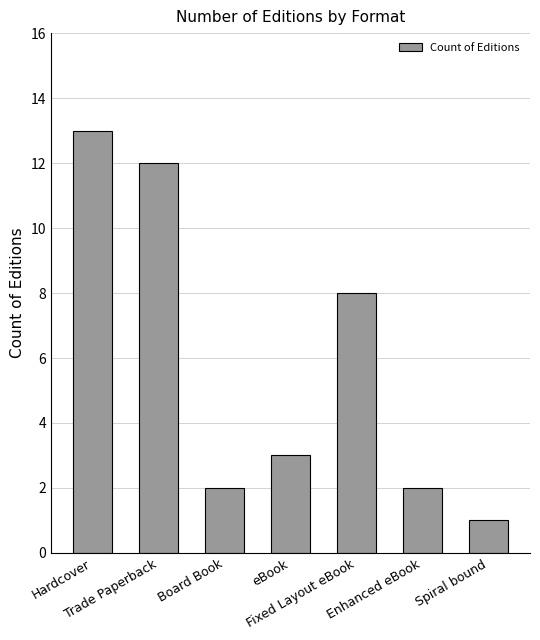

What is the sum of all values?

41